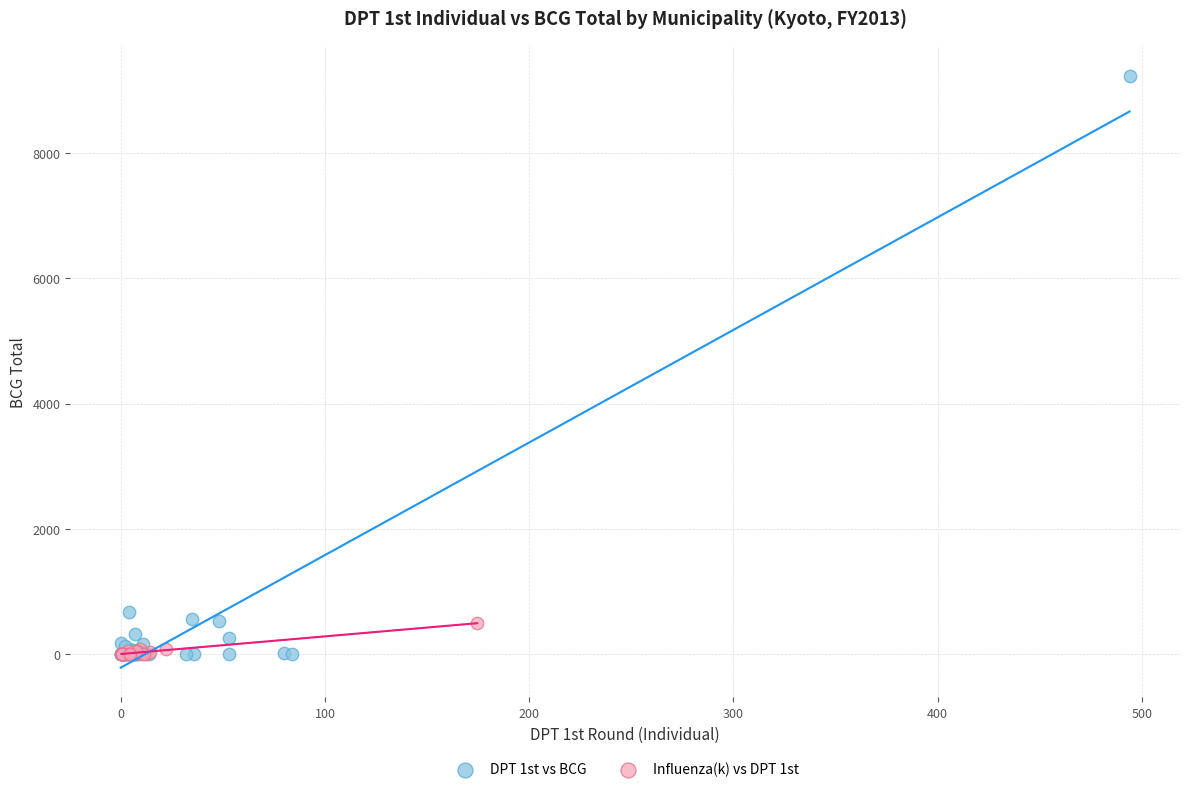

Which series reaches the maximum Y coordinate?

DPT 1st vs BCG